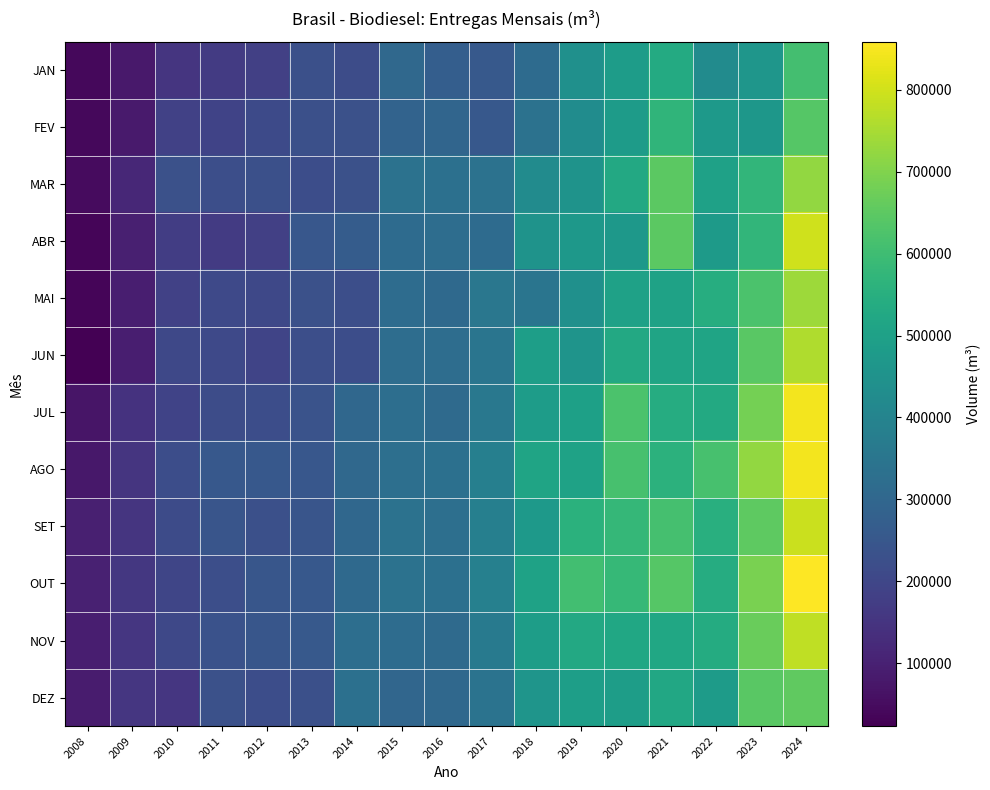

At which category is the sum across all series the highest?

2024